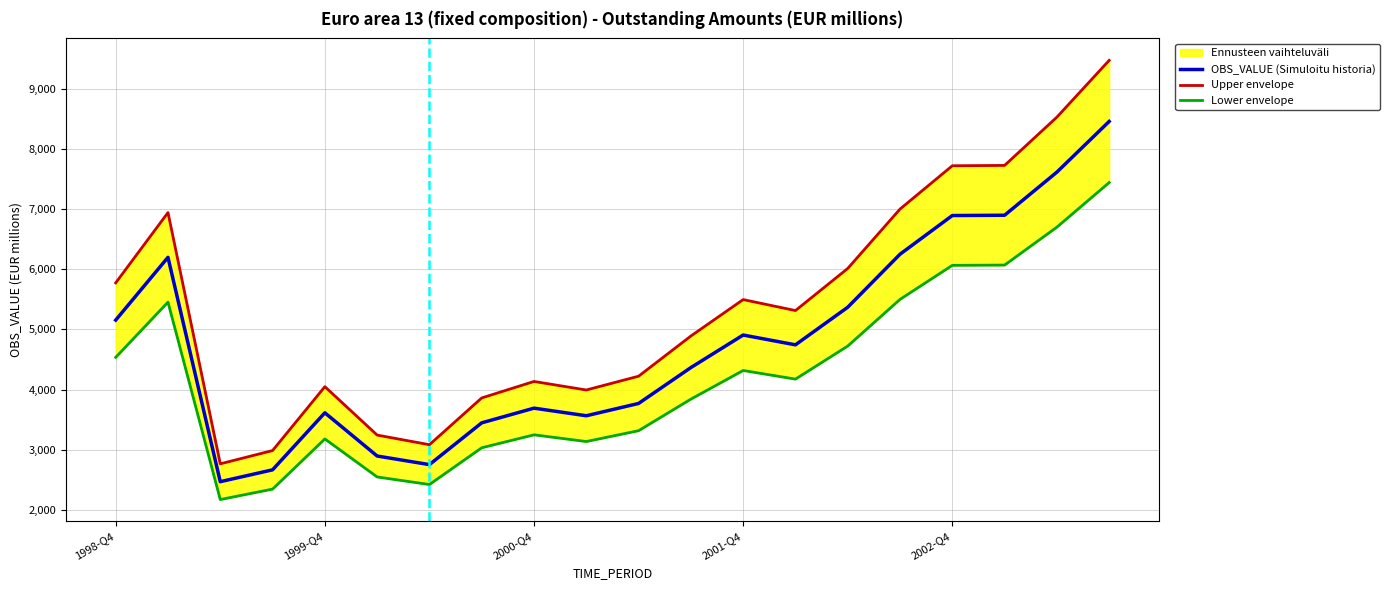

Reading left to right, transcribe all the data shown in this chart.

5154.9	6197.4	2471.3	2668.2	3615.6	2897.7	2754.8	3448.5	3692.7	3566.2	3770.7	4366.4	4907.1	4744.2	5368.6	6249.3	6891.6	6896.6	7612.7	8454.6